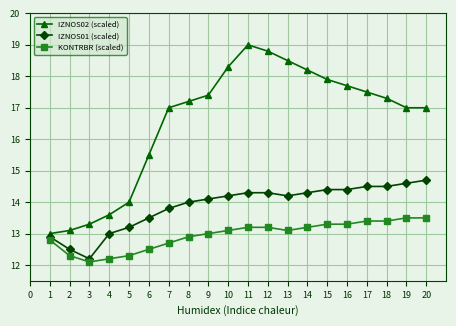

Rank the series at 14 from lowest to highest value.

KONTRBR (scaled), IZNOS01 (scaled), IZNOS02 (scaled)